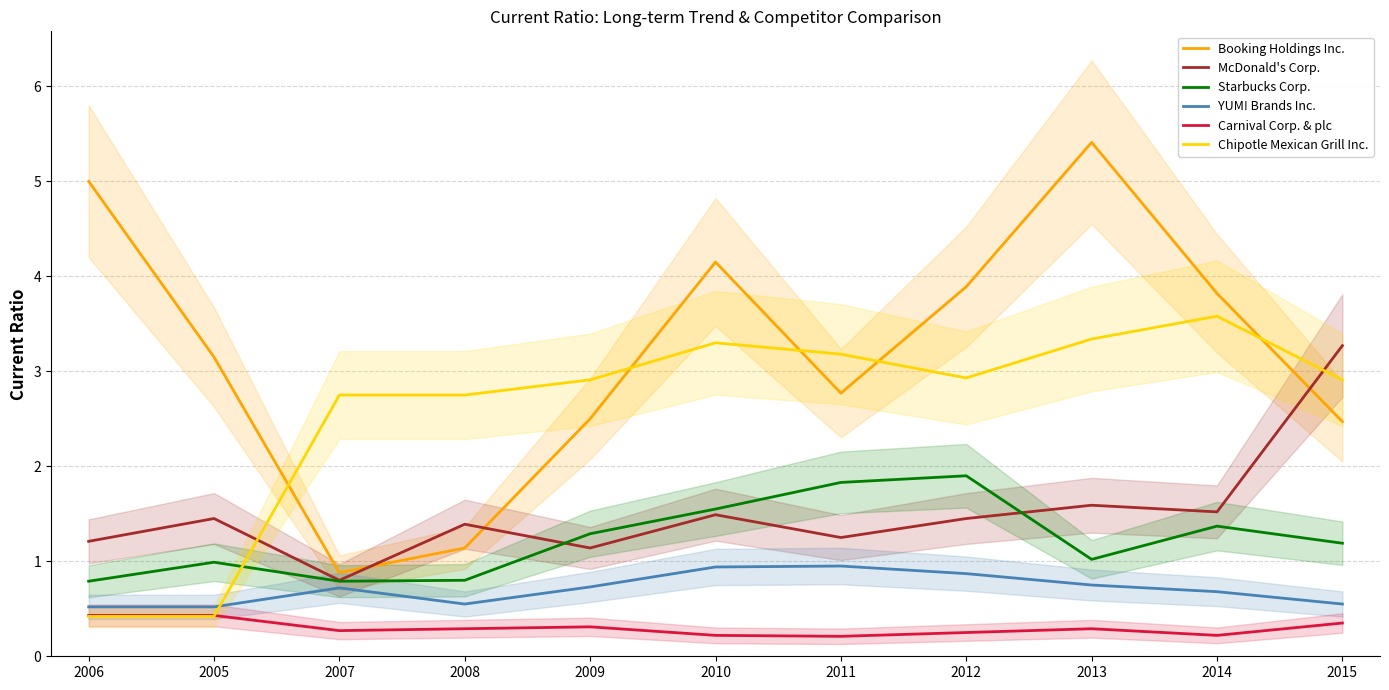

Reading right to left, list all the values displayed in this chart.

Booking Holdings Inc.: 2015=2.5	2014=3.8	2013=5.4	2012=3.9	2011=2.8	2010=4.2	2009=2.5	2008=1.1	2007=0.9	2005=3.1	2006=5.0
McDonald's Corp.: 2015=3.3	2014=1.5	2013=1.6	2012=1.4	2011=1.2	2010=1.5	2009=1.1	2008=1.4	2007=0.8	2005=1.4	2006=1.2
Starbucks Corp.: 2015=1.2	2014=1.4	2013=1.0	2012=1.9	2011=1.8	2010=1.6	2009=1.3	2008=0.8	2007=0.8	2005=1.0	2006=0.8
YUM! Brands Inc.: 2015=0.6	2014=0.7	2013=0.8	2012=0.9	2011=0.9	2010=0.9	2009=0.7	2008=0.6	2007=0.7	2005=0.5	2006=0.5
Carnival Corp. & plc: 2015=0.3	2014=0.2	2013=0.3	2012=0.2	2011=0.2	2010=0.2	2009=0.3	2008=0.3	2007=0.3	2005=0.4	2006=0.4
Chipotle Mexican Grill Inc.: 2015=2.9	2014=3.6	2013=3.3	2012=2.9	2011=3.2	2010=3.3	2009=2.9	2008=2.8	2007=2.8	2005=0.4	2006=0.4